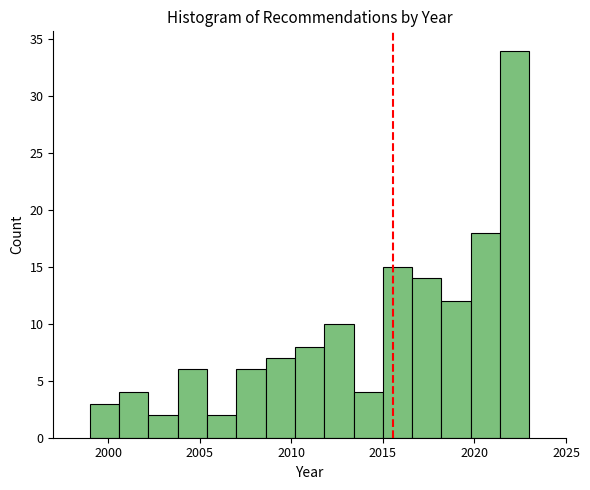

Around what value on the x-axis is the tallest bar? Give the approximate position of its centre, as read against the axis.

2022.0